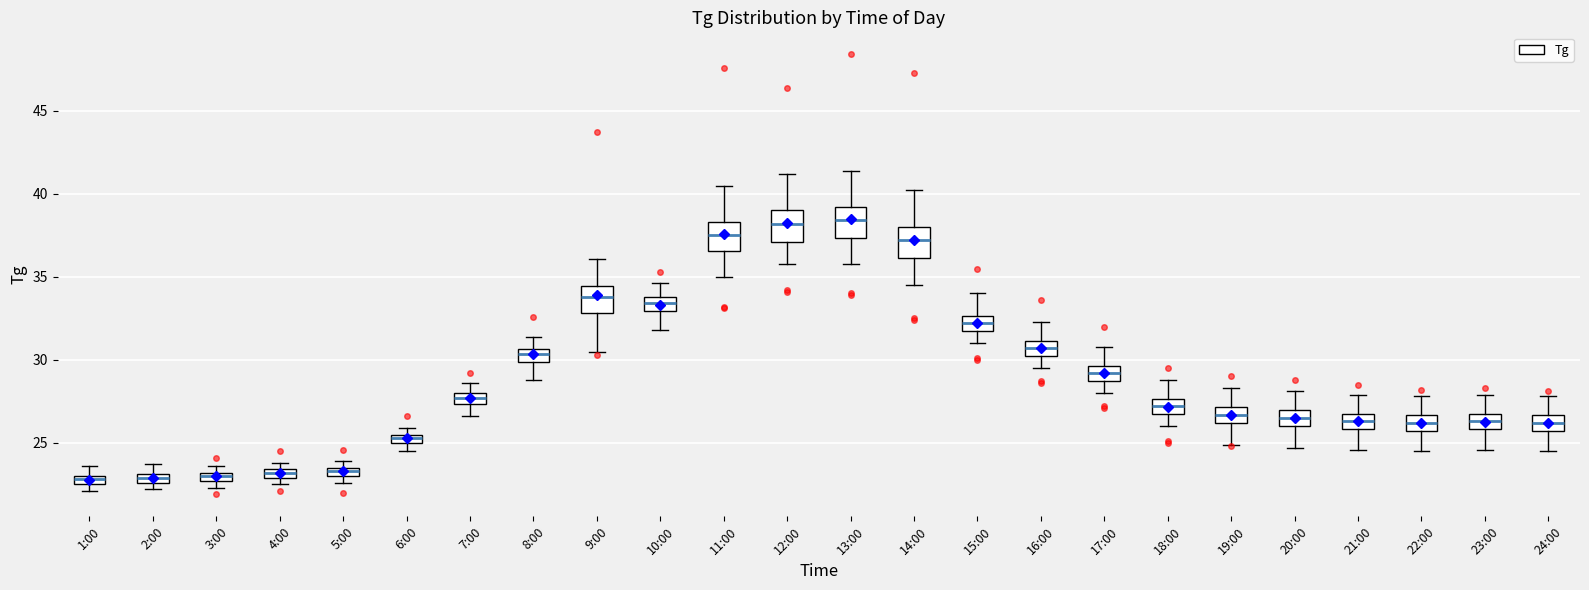

Where does the upper whisker of the box for 22:00 end on the y-axis? The values are not printed on the chart, so give them approximately, as read against the axis.

28.0